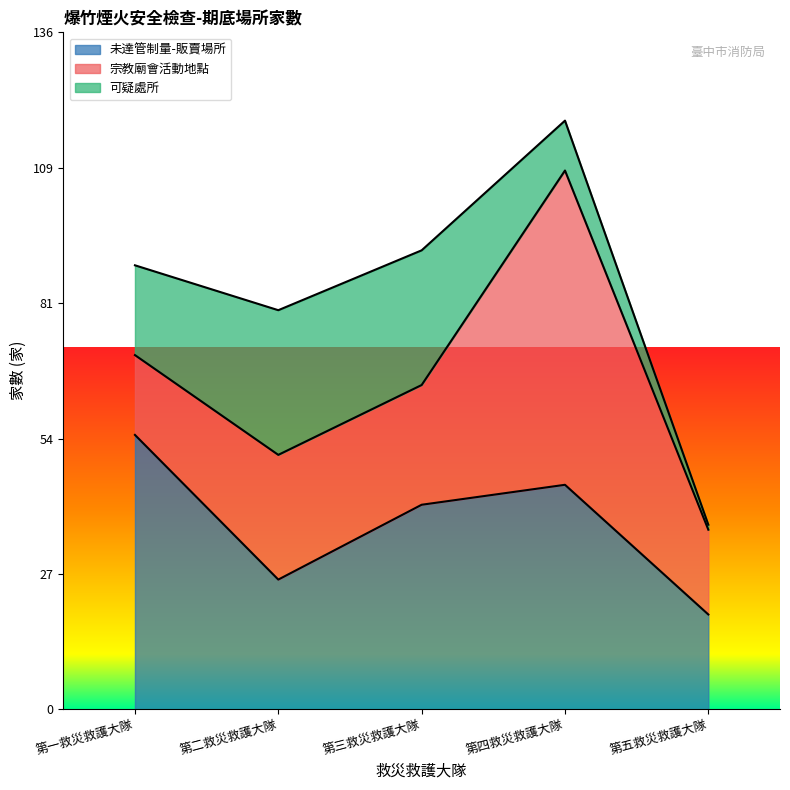

What is the total value across all series at 第一救災救護大隊?

89